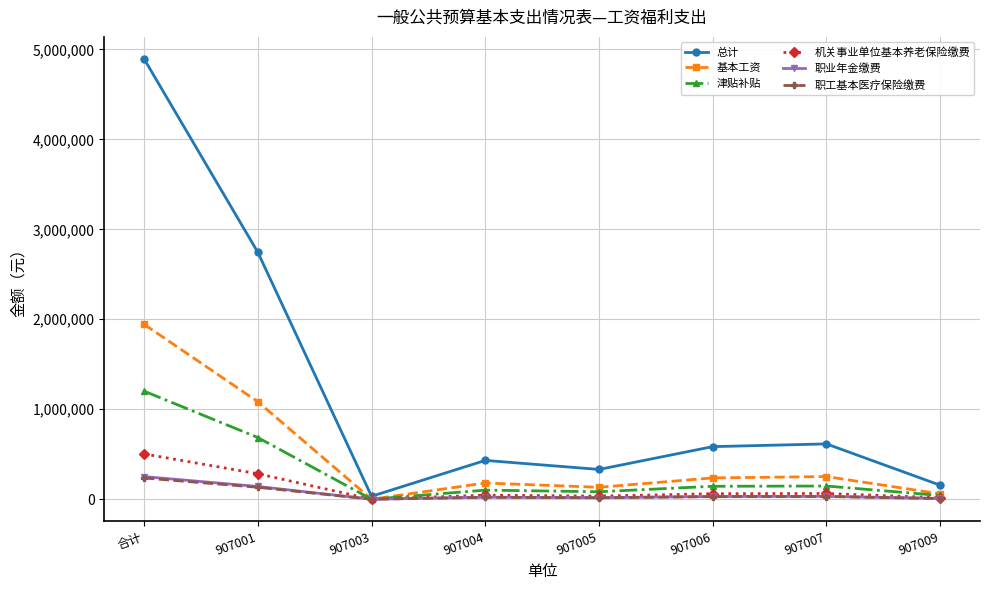

What are all the series names shown in the legend?

总计, 基本工资, 津贴补贴, 机关事业单位基本养老保险缴费, 职业年金缴费, 职工基本医疗保险缴费